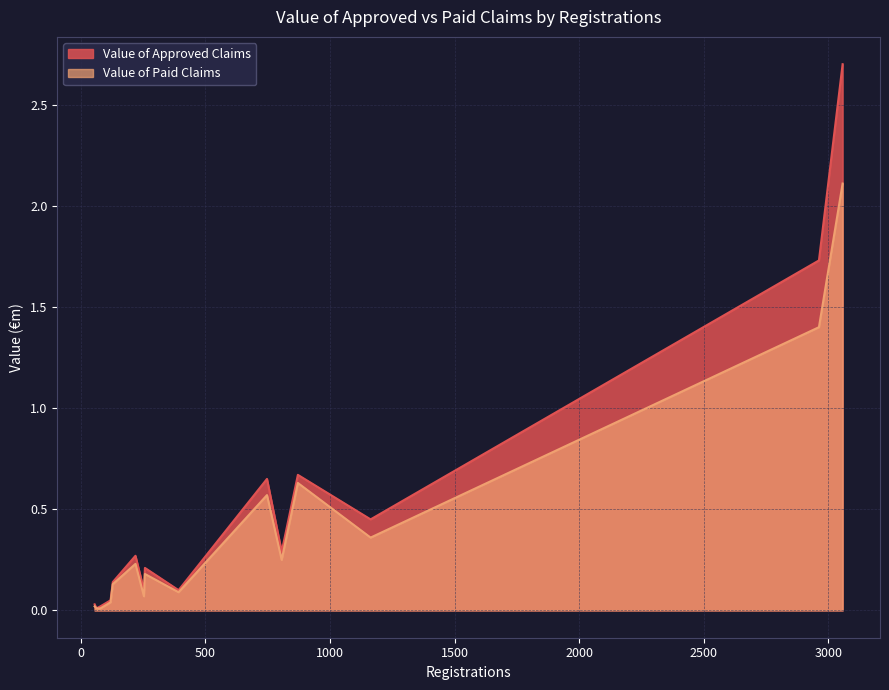

What is the maximum value shown in the chart?

2.7